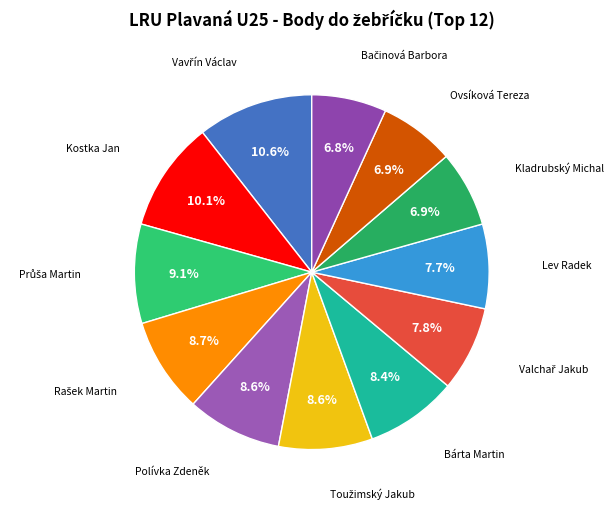

Is there any slice that represents more than half of the pie?

No